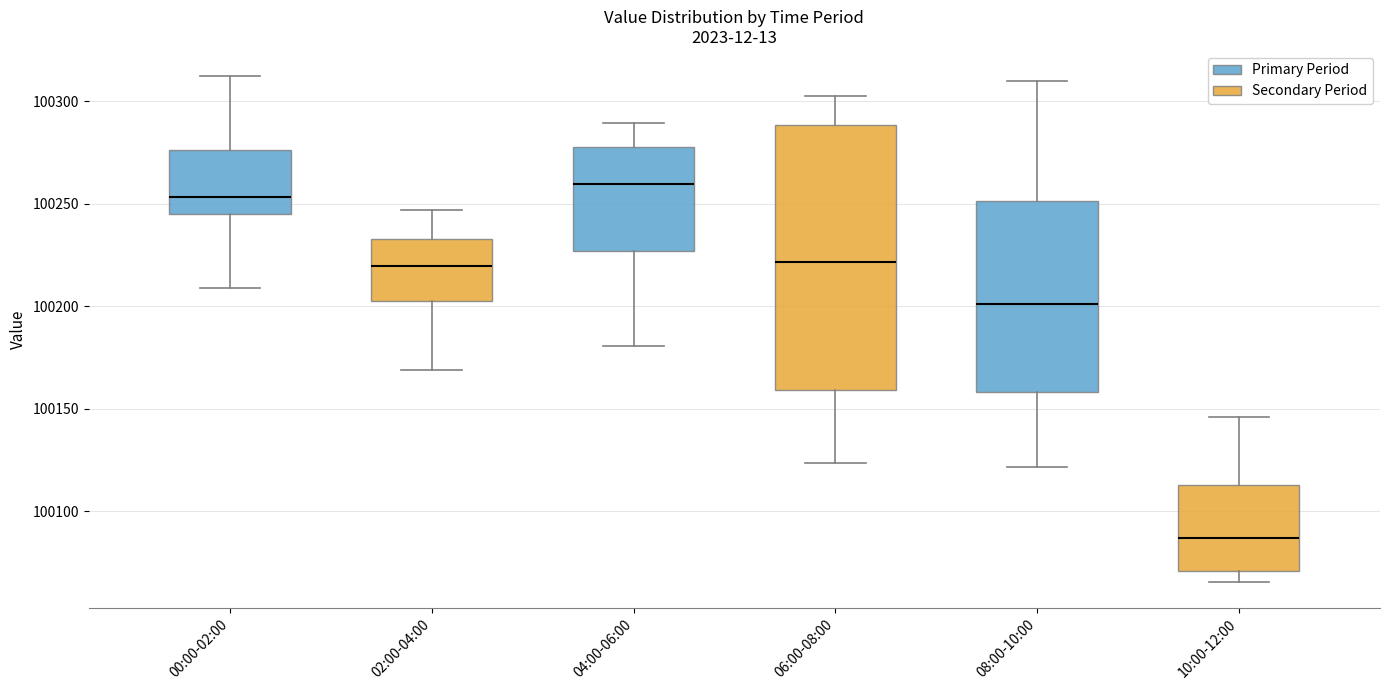

Reading left to right, transcribe this box plot: for each box, give where its median line is, the range the box spans, and where its two whiskers end, as read against the y-axis. The values are not printed on the chart, so give them approximately, as read against the axis.

00:00-02:00: median 100255, box 100245 to 100275, whiskers 100210 to 100310
02:00-04:00: median 100220, box 100200 to 100235, whiskers 100170 to 100245
04:00-06:00: median 100260, box 100225 to 100280, whiskers 100180 to 100290
06:00-08:00: median 100220, box 100160 to 100290, whiskers 100125 to 100300
08:00-10:00: median 100200, box 100160 to 100250, whiskers 100120 to 100310
10:00-12:00: median 100085, box 100070 to 100115, whiskers 100065 to 100145